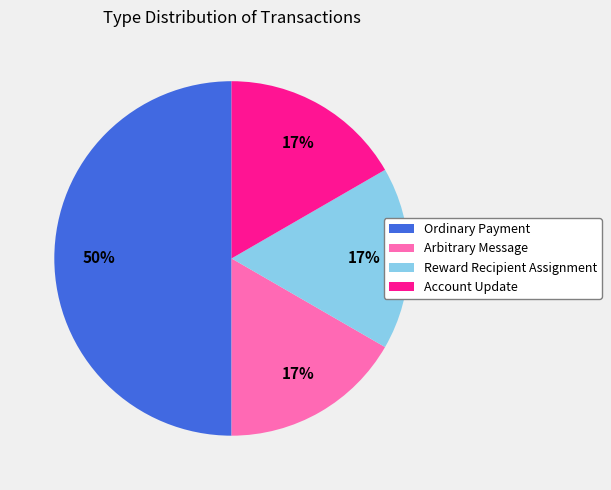

Does Reward Recipient Assignment account for over 50% of the chart?

No